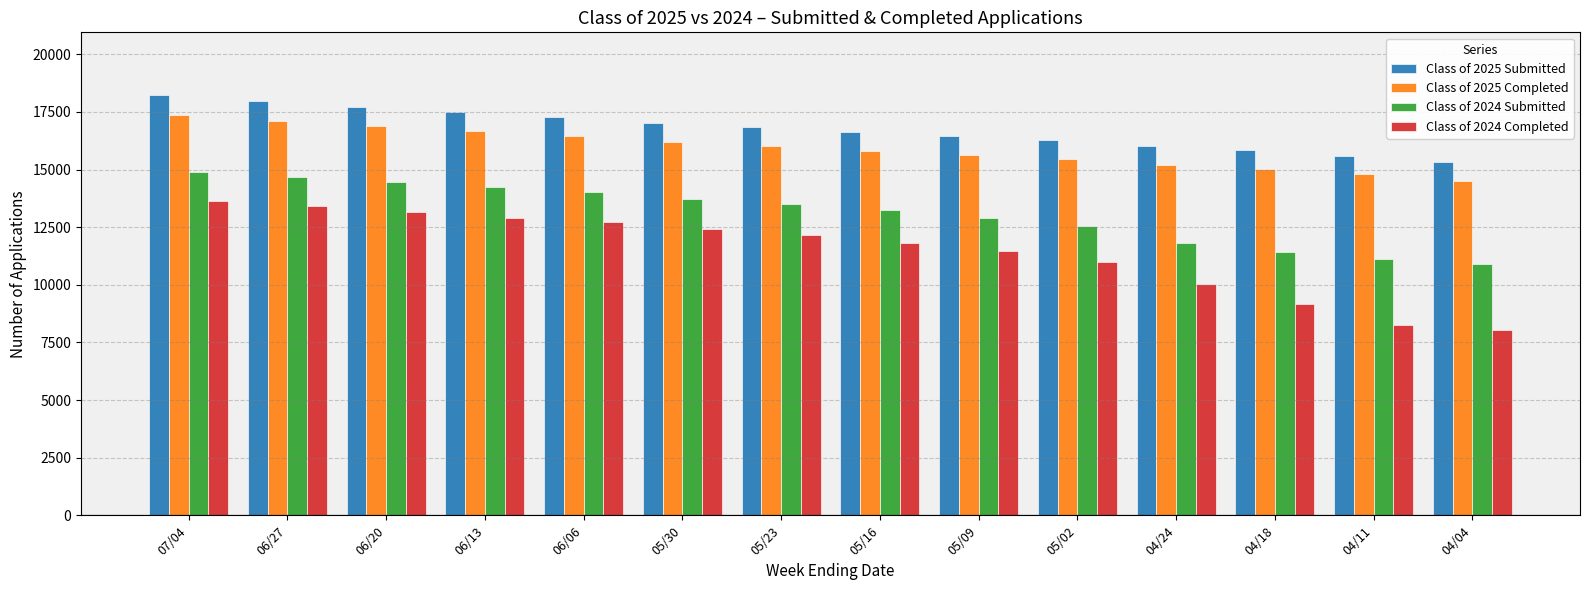

Which category has the highest value across all series?

07/04